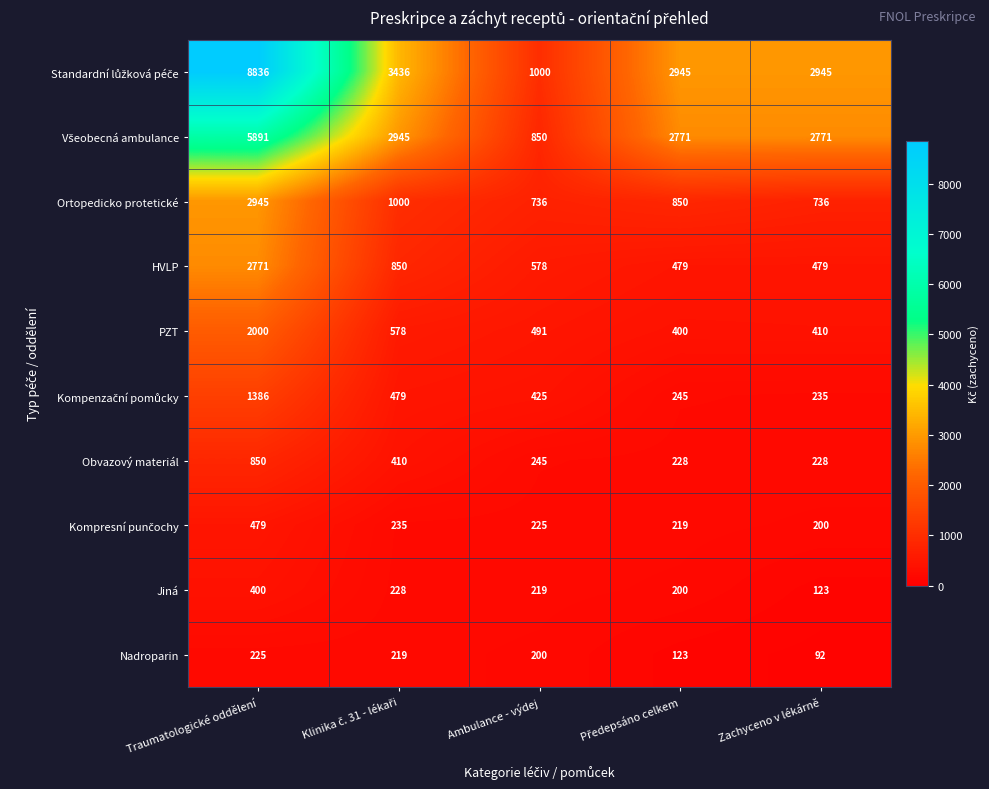

What is the difference between the maximum and minimum values in the Obvazový materiál series?

622